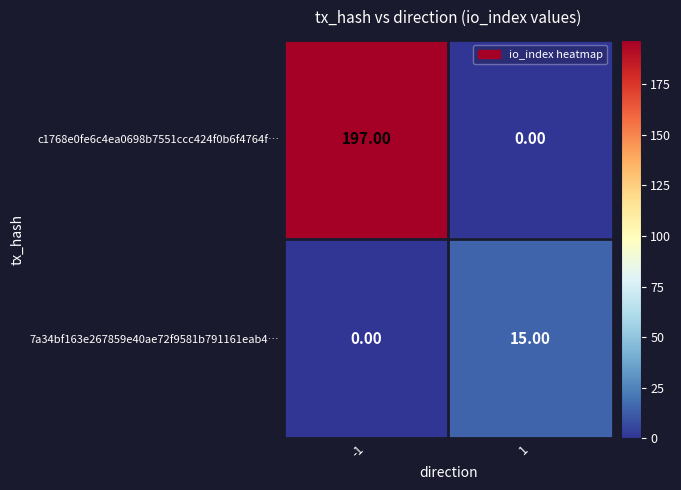

How many distinct data groups are displayed?

2